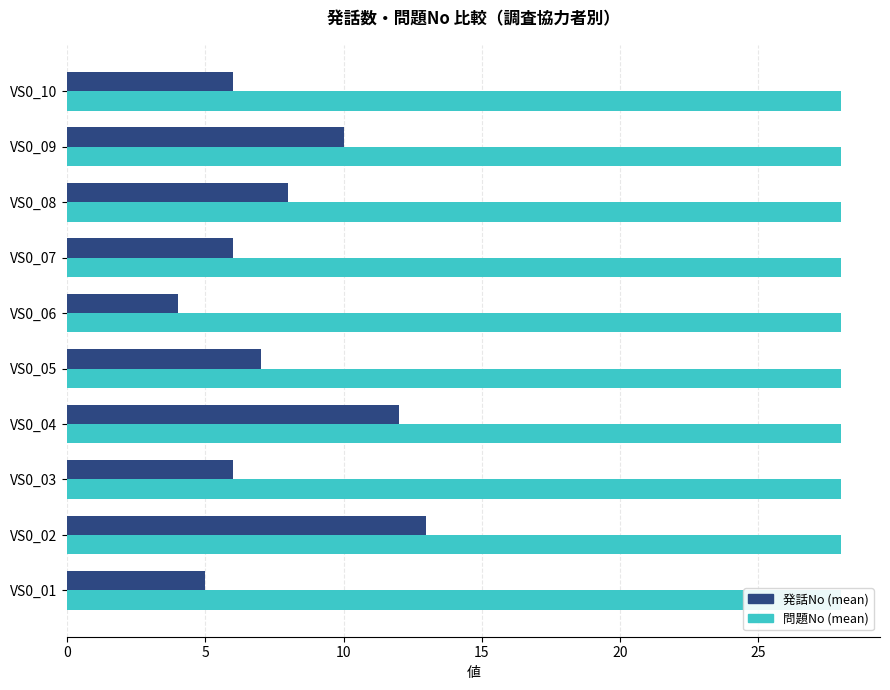

Which series has the widest spread of values?

発話No (mean)